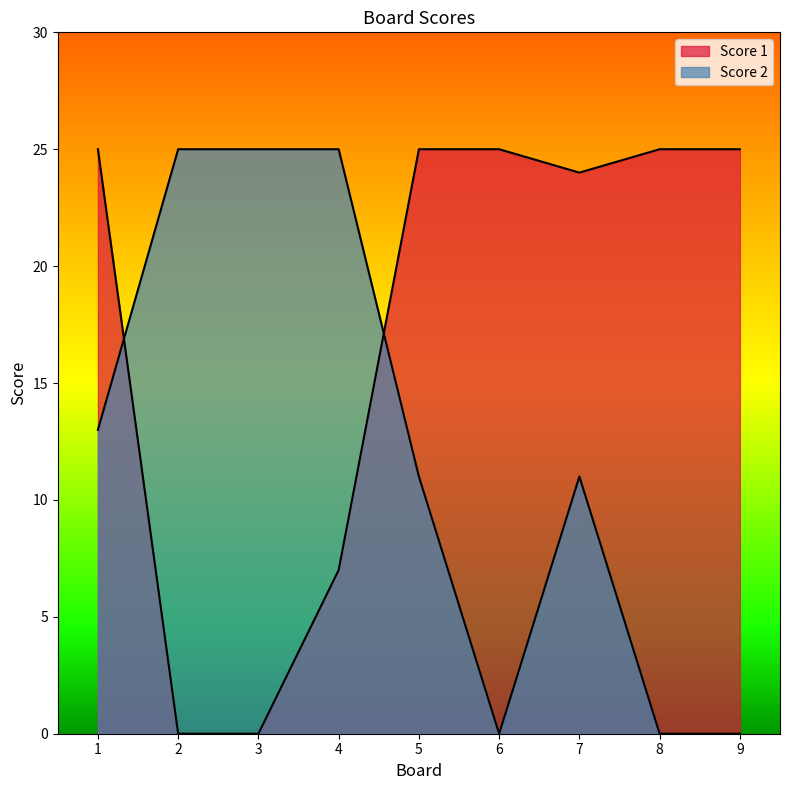

Does the chart display data point markers on the line(s)?

No